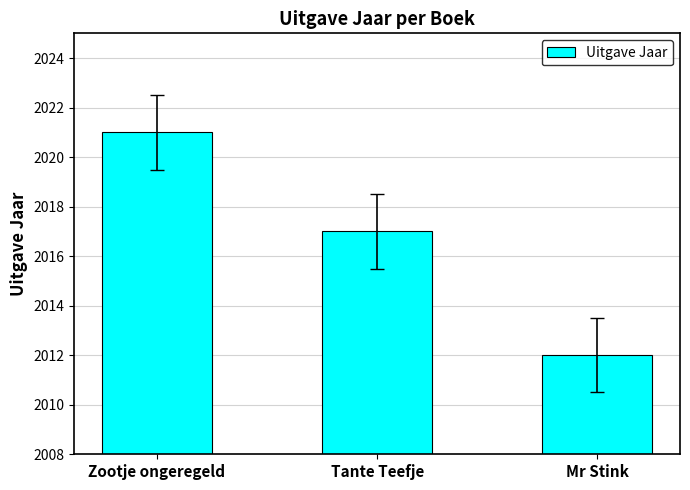

Where does the data first go above 2017?

Zootje ongeregeld